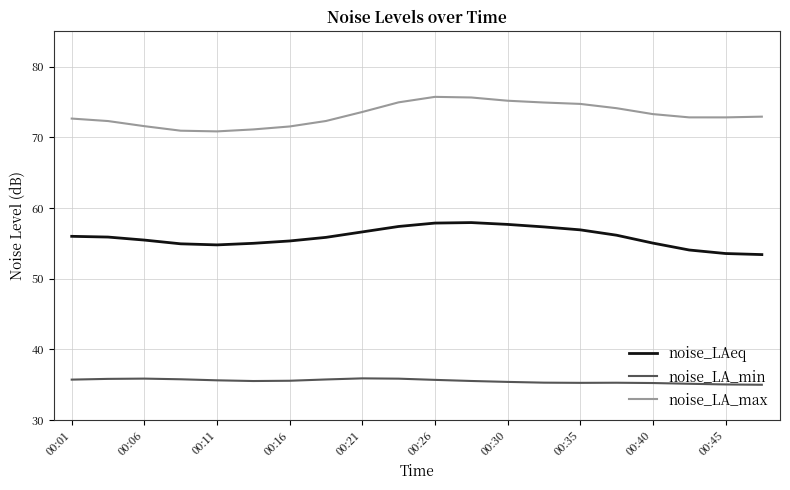

Rank the series by their average value, from lowest to highest.

noise_LA_min, noise_LAeq, noise_LA_max